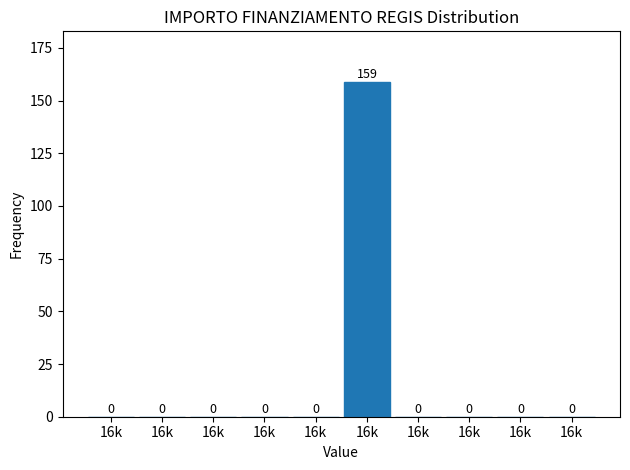

Are the bars horizontal?

No